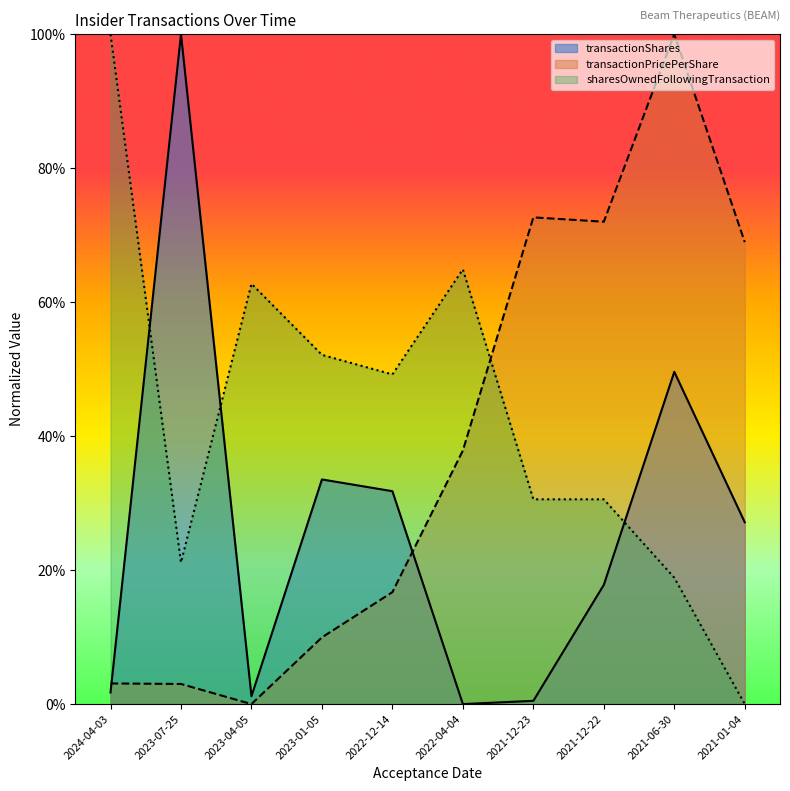

The transactionPricePerShare series shows 0.0 at 2024-04-03. True or false?

True